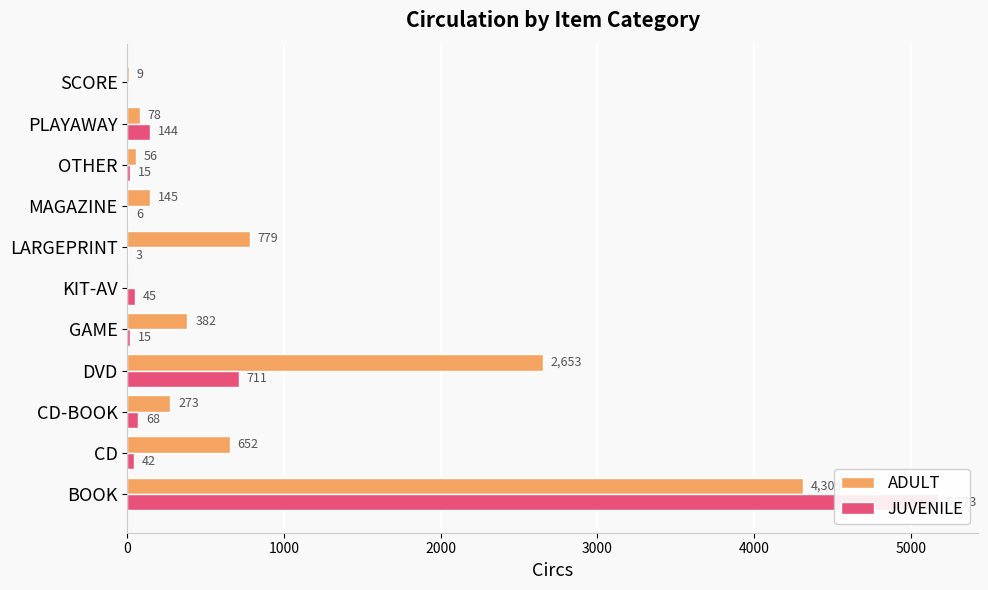

What is the sum of all JUVENILE values?

6222